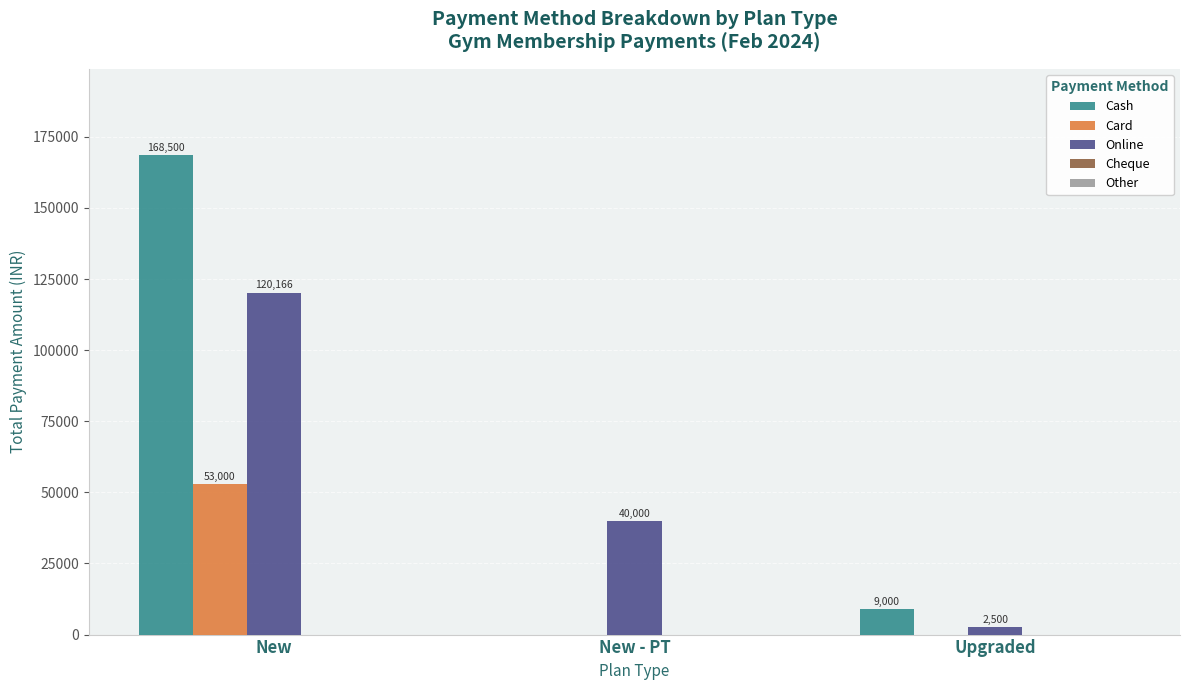

Which series has the largest range (max minus min)?

Cash